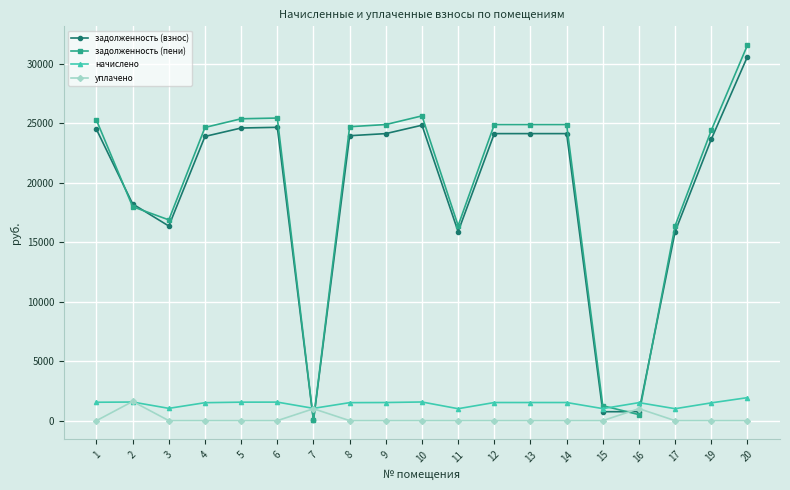

Where is the first local minimum for задолженность (пени)?

3